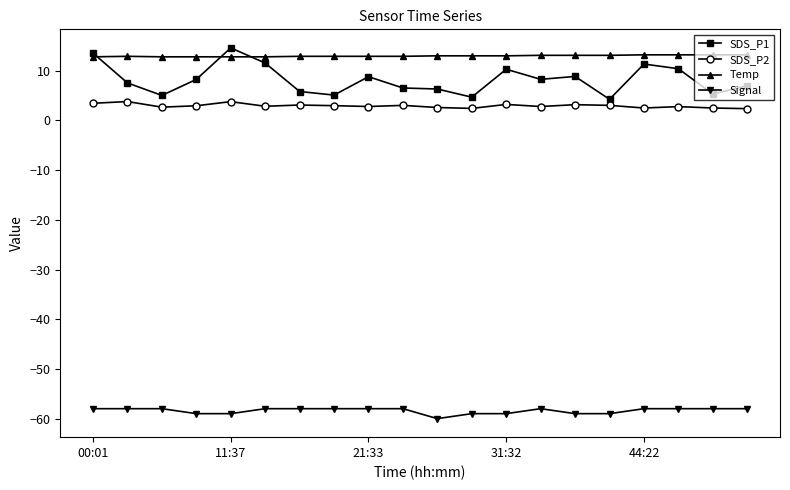

True or false: SDS_P2 has more than 1 interior local peaks.

True